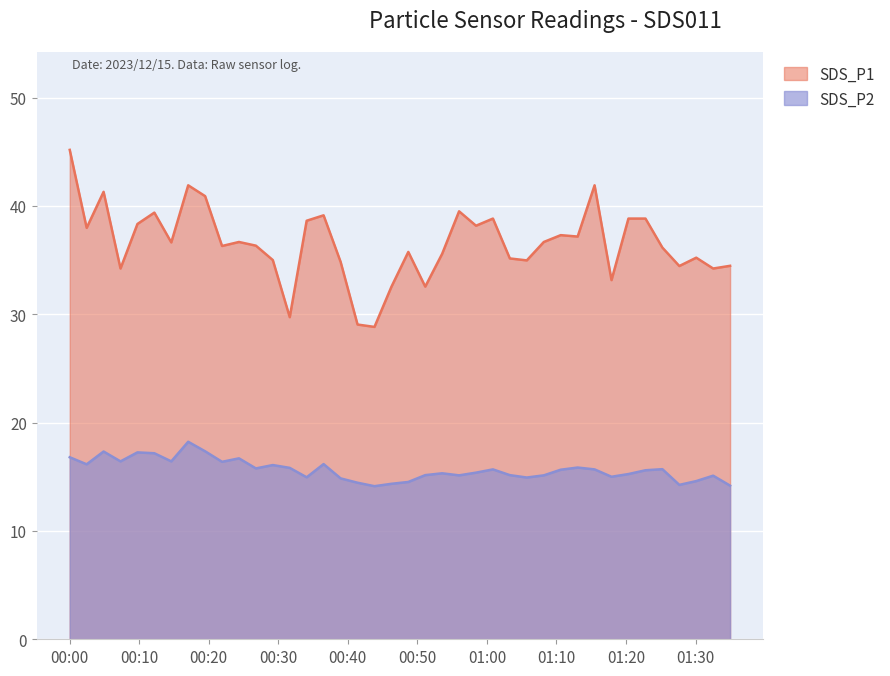

True or false: SDS_P2 has more than 0 points higher than both neighbors.

True